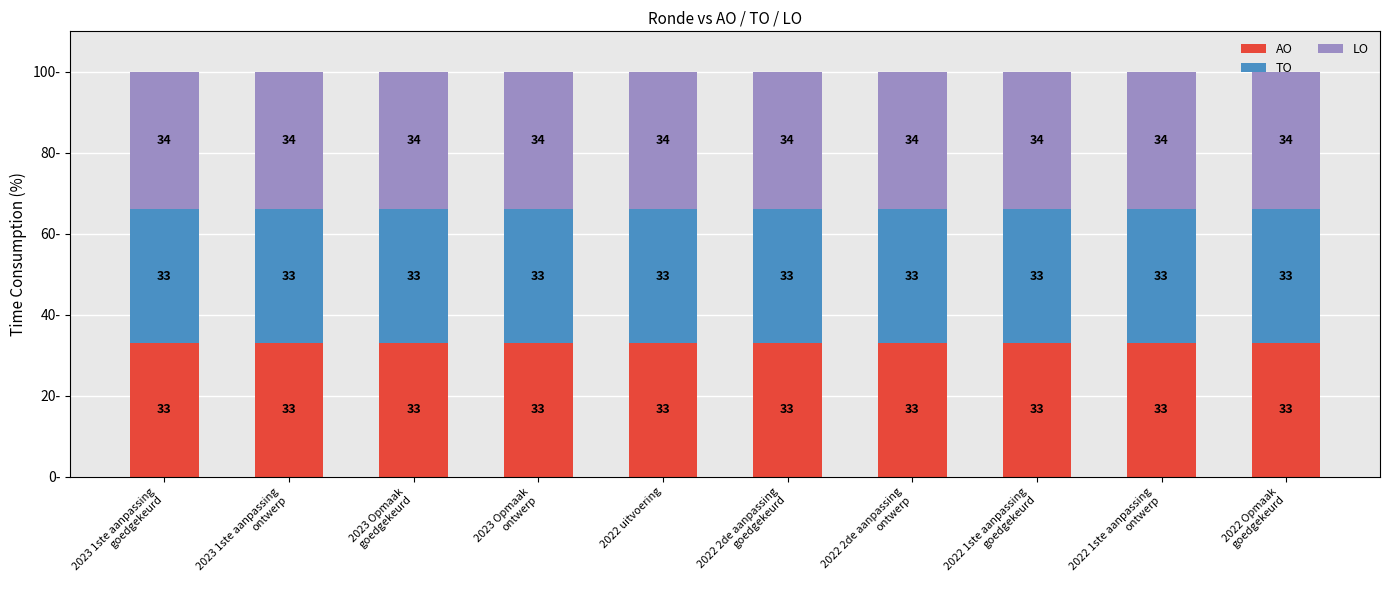

What is the minimum value for AO?

33